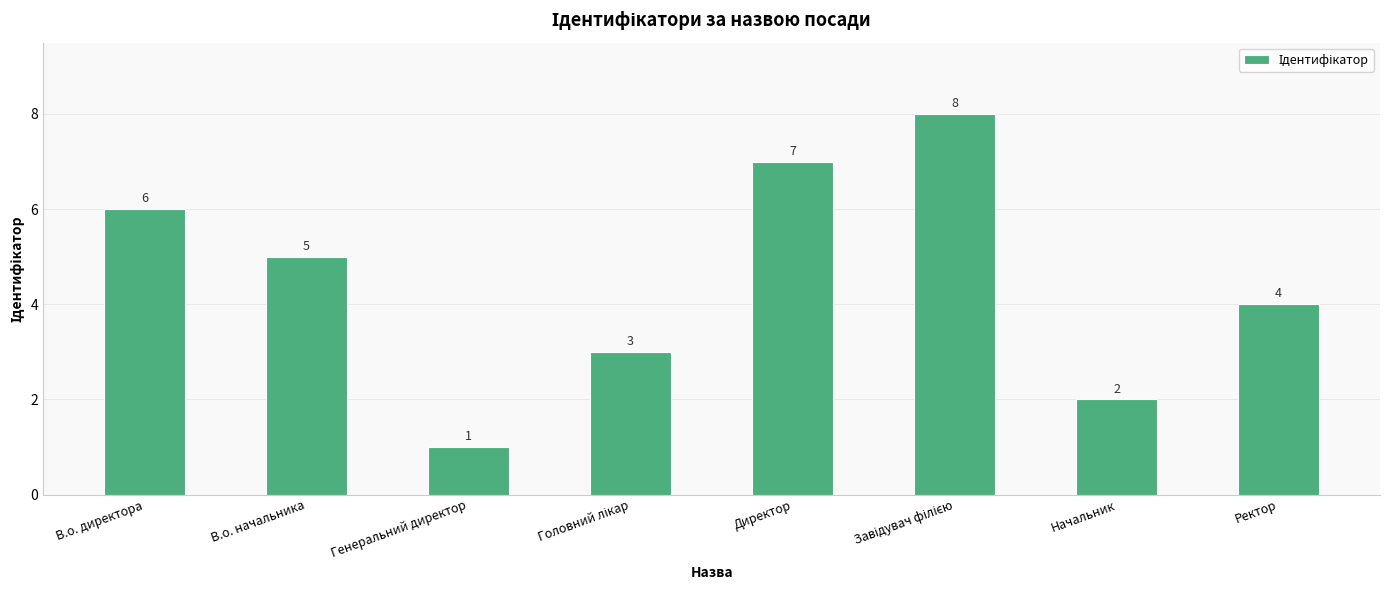

How many bars are there in total?

8